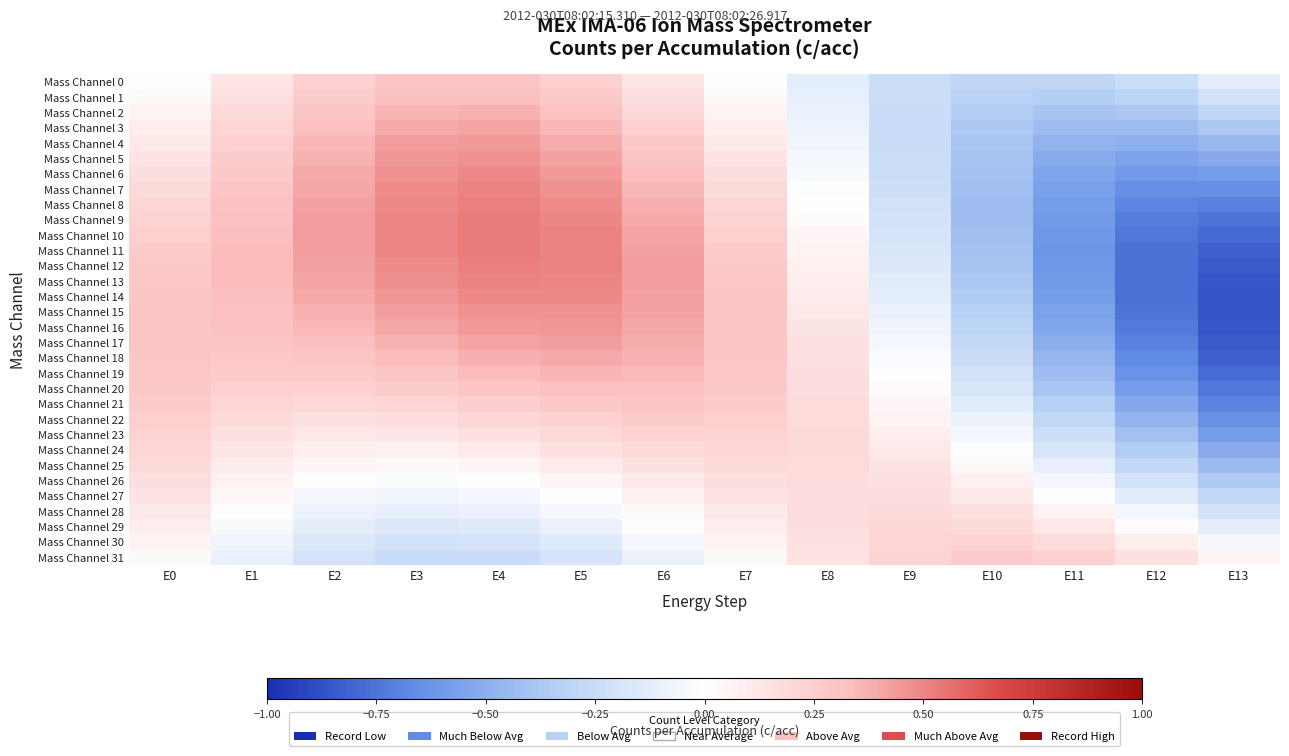

What is the difference between the highest and lowest values at E8?

0.3